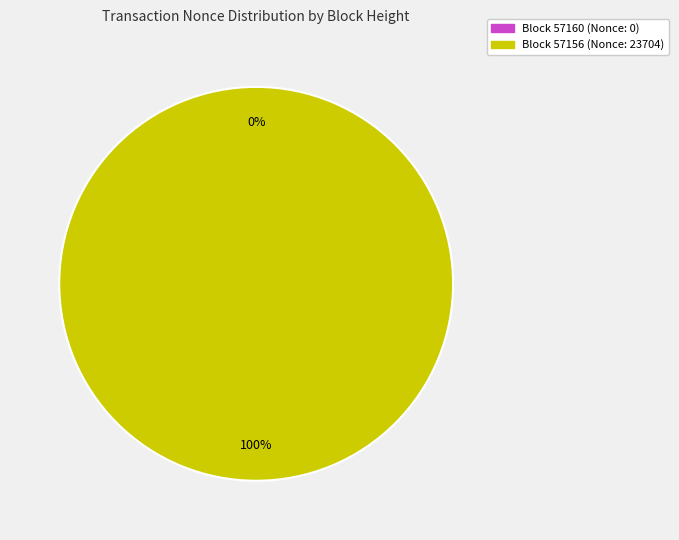

To the nearest percent, what is the average slice percentage?

50%